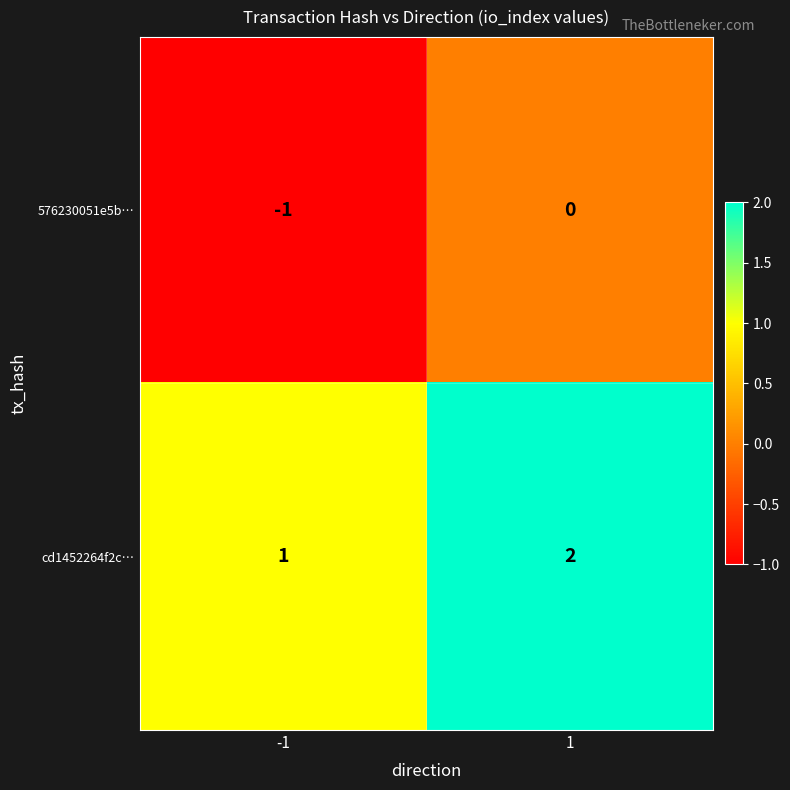

How many categories are shown in the chart?

2